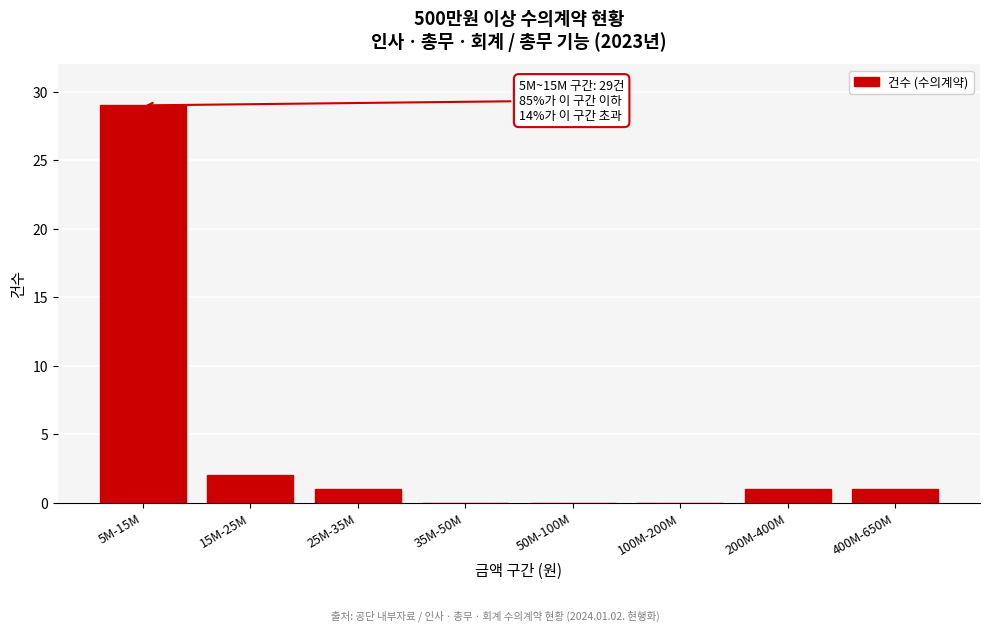

Reading left to right, list all the values displayed in this chart.

5M-15M=29	15M-25M=2	25M-35M=1	35M-50M=0	50M-100M=0	100M-200M=0	200M-400M=1	400M-650M=1